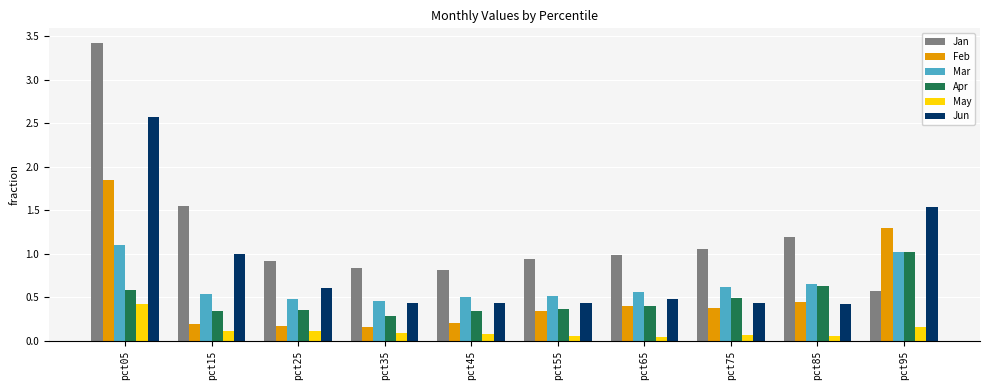

The value of Jan at pct35 is 1.4. True or false?

False